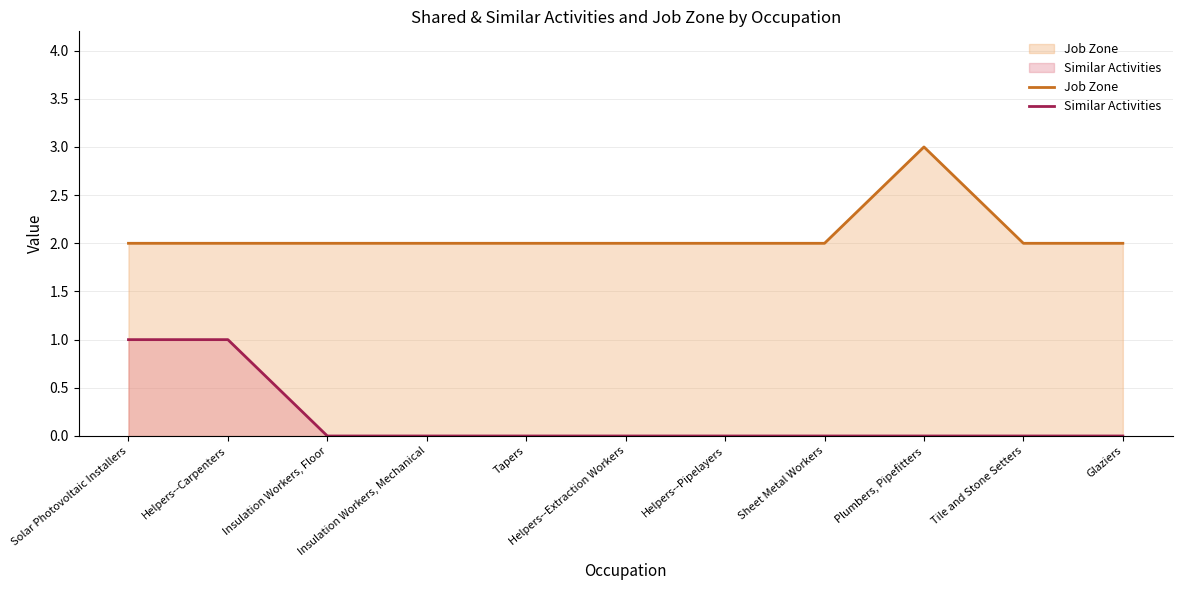

Which series has the largest total across all categories?

Job Zone